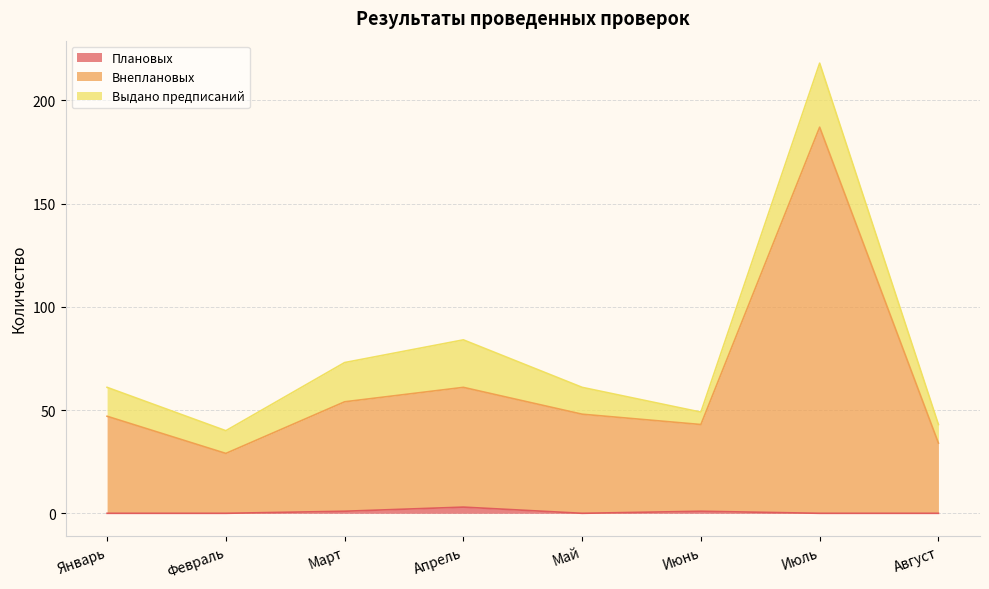

Does the chart display data point markers on the line(s)?

No